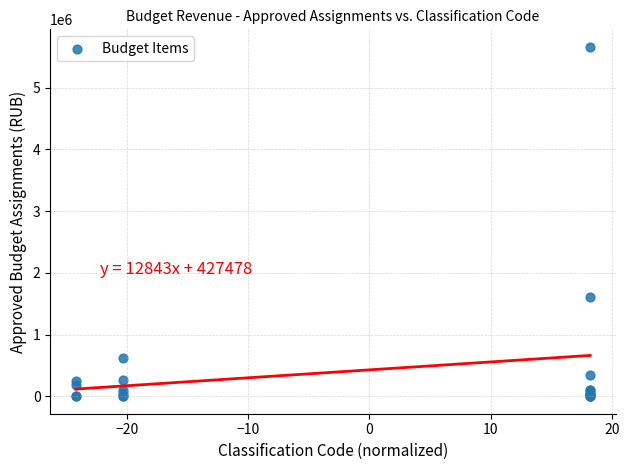

What Y value in the scatter plot is closest to 2831559?

1611212.0